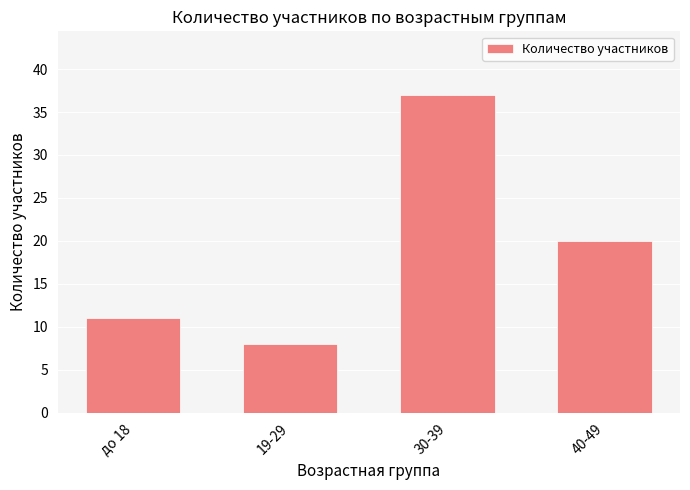

Rank the categories by value from lowest to highest.

19-29, до 18, 40-49, 30-39